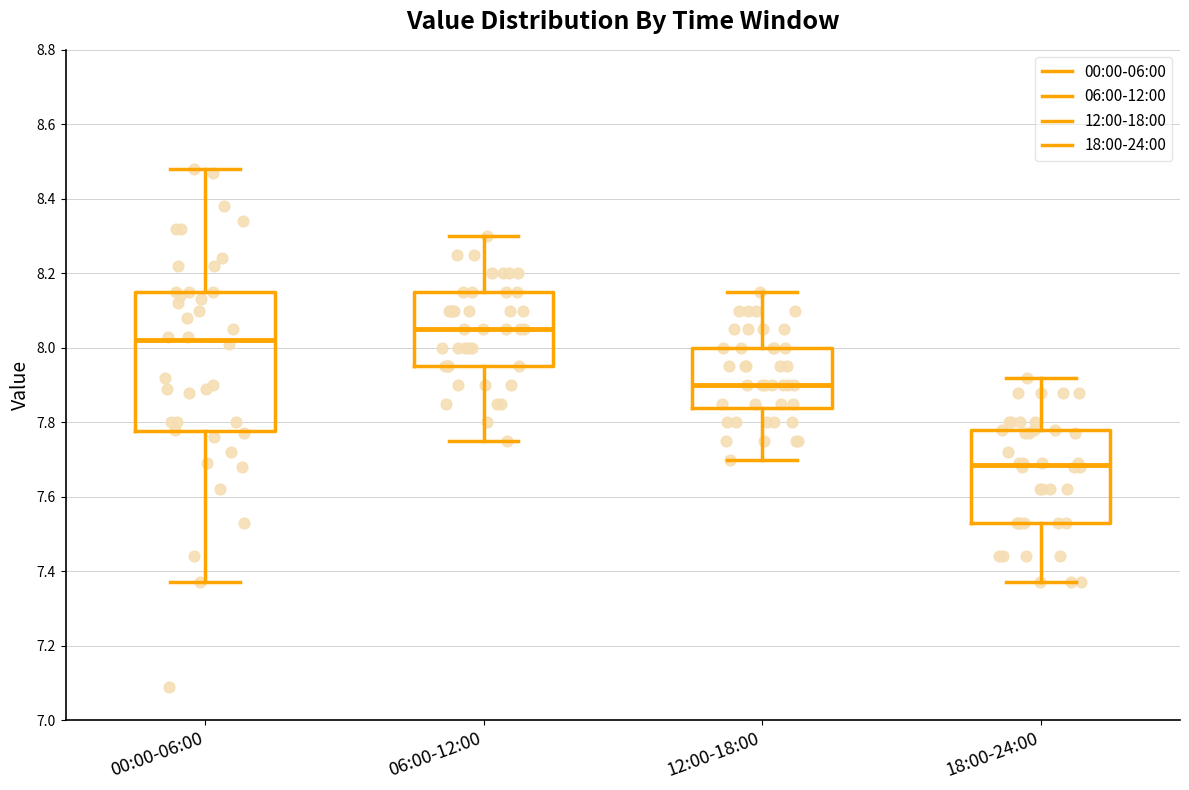

Which box's median line is the highest?

06:00-12:00